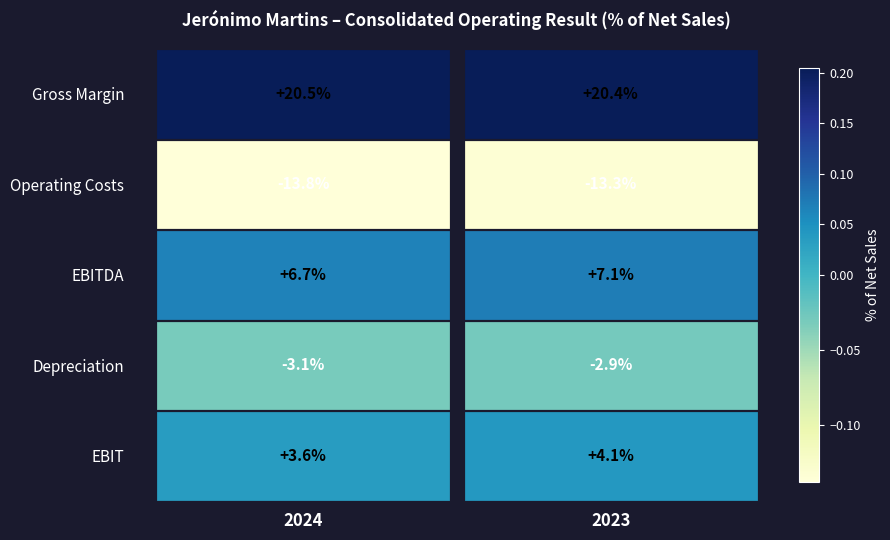

Read the Operating Costs value at 2023.

-0.1